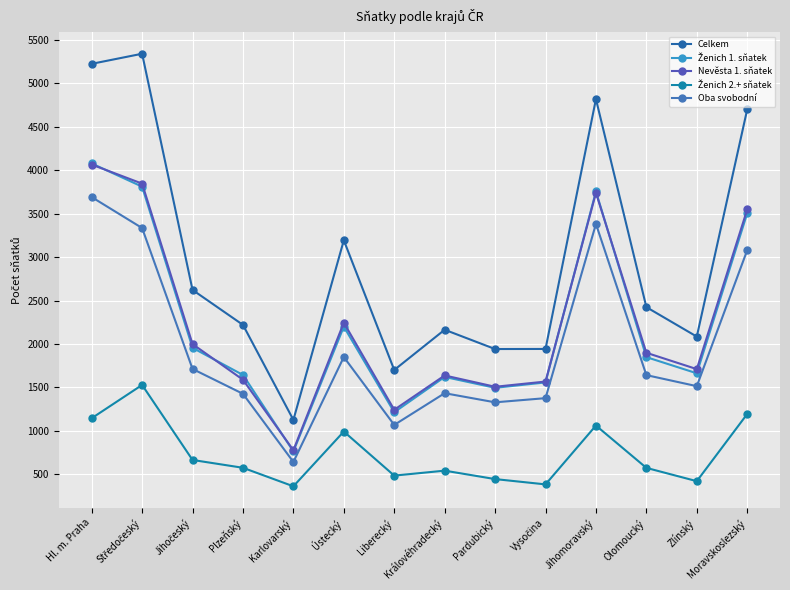

What is the difference between the second highest and second lowest values in the Oba svobodní series?

2312